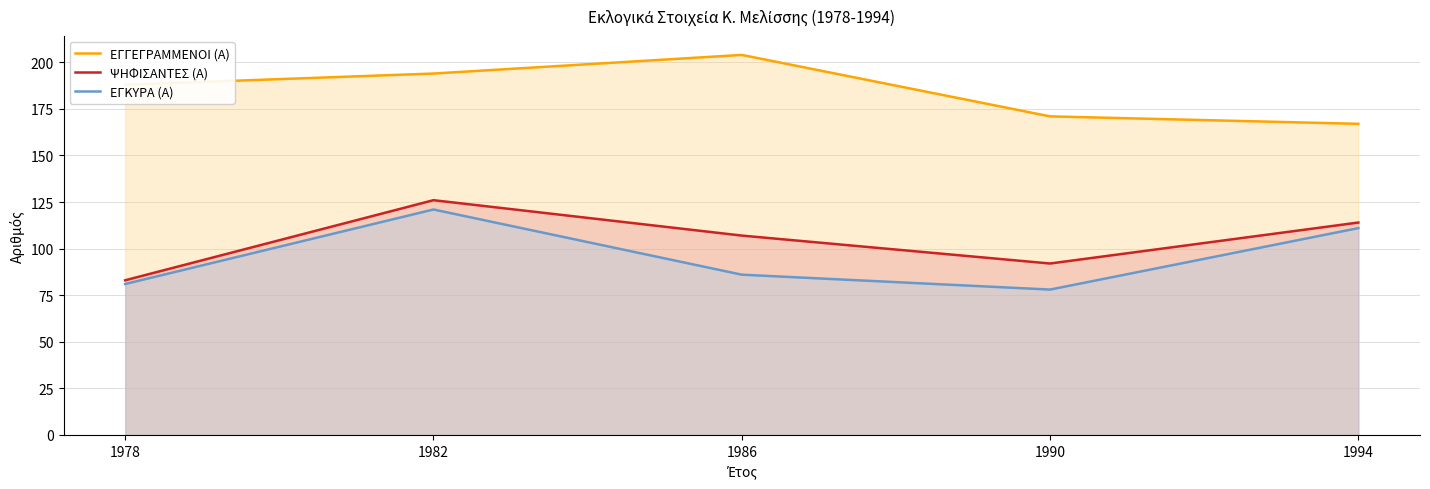

At which category is the sum across all series the highest?

1982